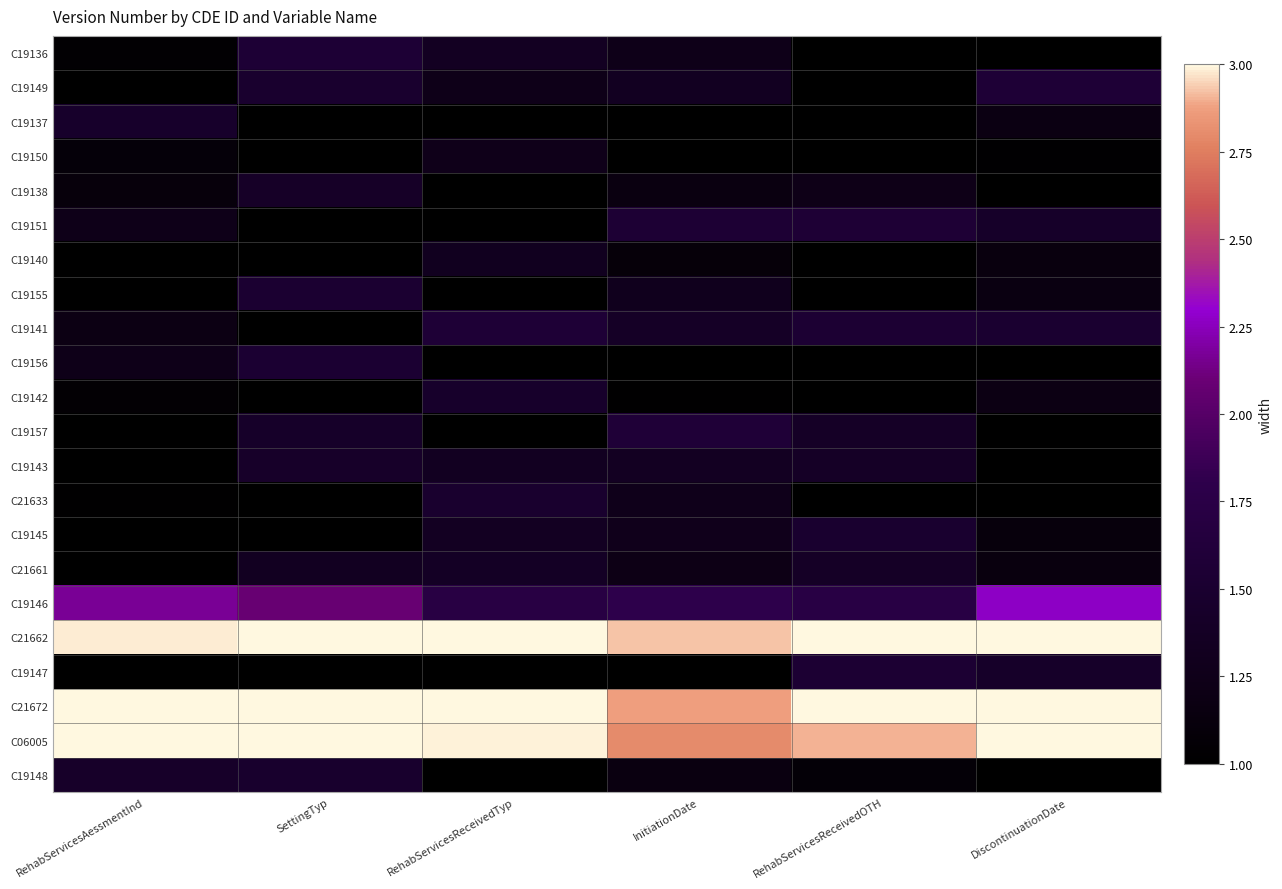

Which has a higher value, RehabServicesReceivedOTH or InitiationDate?

InitiationDate